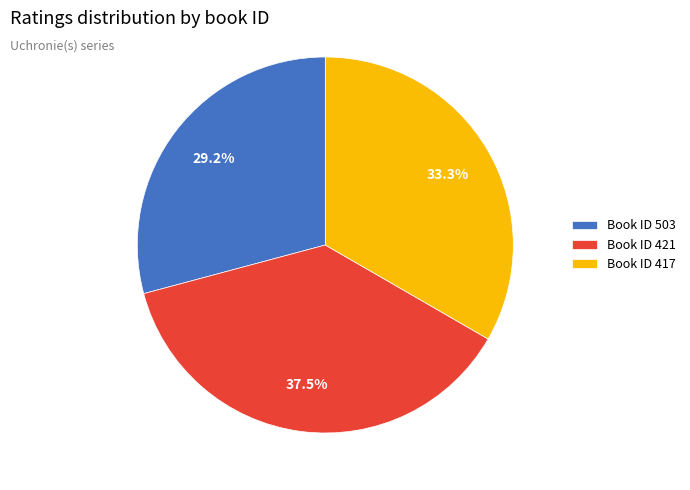

Is there any slice that represents more than half of the pie?

No